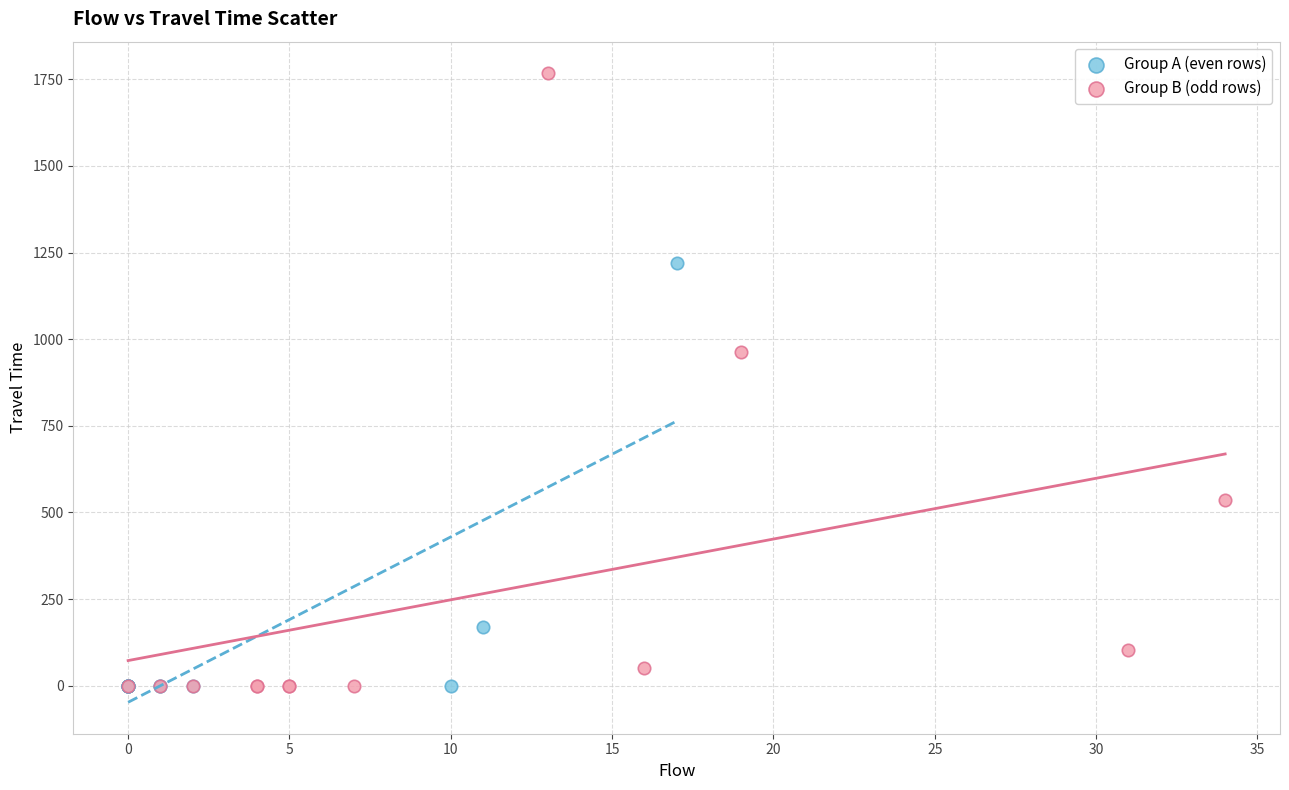

What are all the series names shown in the legend?

Group A (even rows), Group B (odd rows)